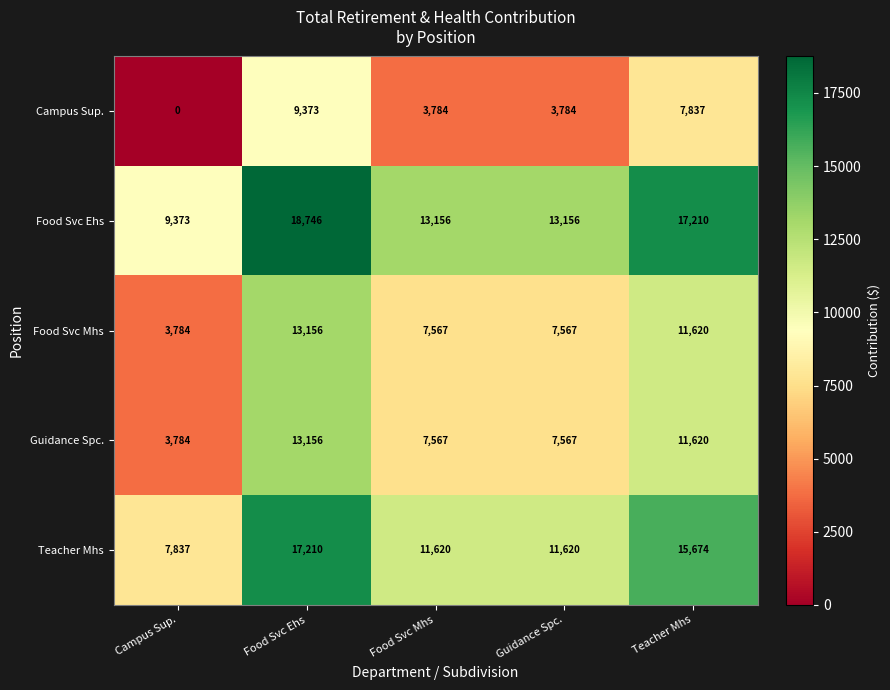

Reading left to right, list all the values displayed in this chart.

Campus Sup.: Campus Sup.=0	Food Svc Ehs=9373	Food Svc Mhs=3784	Guidance Spc.=3784	Teacher Mhs=7837
Food Svc Ehs: Campus Sup.=9373	Food Svc Ehs=18746	Food Svc Mhs=13156	Guidance Spc.=13156	Teacher Mhs=17210
Food Svc Mhs: Campus Sup.=3784	Food Svc Ehs=13156	Food Svc Mhs=7567	Guidance Spc.=7567	Teacher Mhs=11620
Guidance Spc.: Campus Sup.=3784	Food Svc Ehs=13156	Food Svc Mhs=7567	Guidance Spc.=7567	Teacher Mhs=11620
Teacher Mhs: Campus Sup.=7837	Food Svc Ehs=17210	Food Svc Mhs=11620	Guidance Spc.=11620	Teacher Mhs=15674